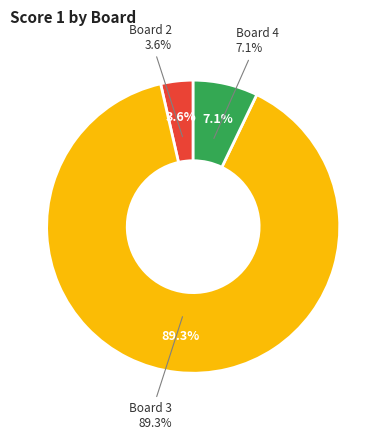

Is it true that Board 4 is 7% of the pie?

True